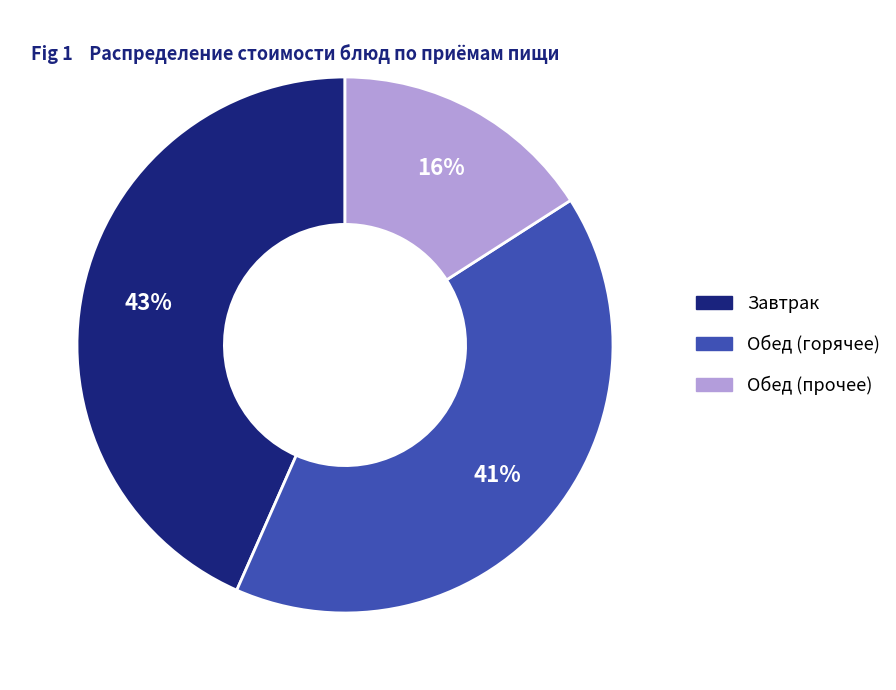

Does any single category account for the majority?

No